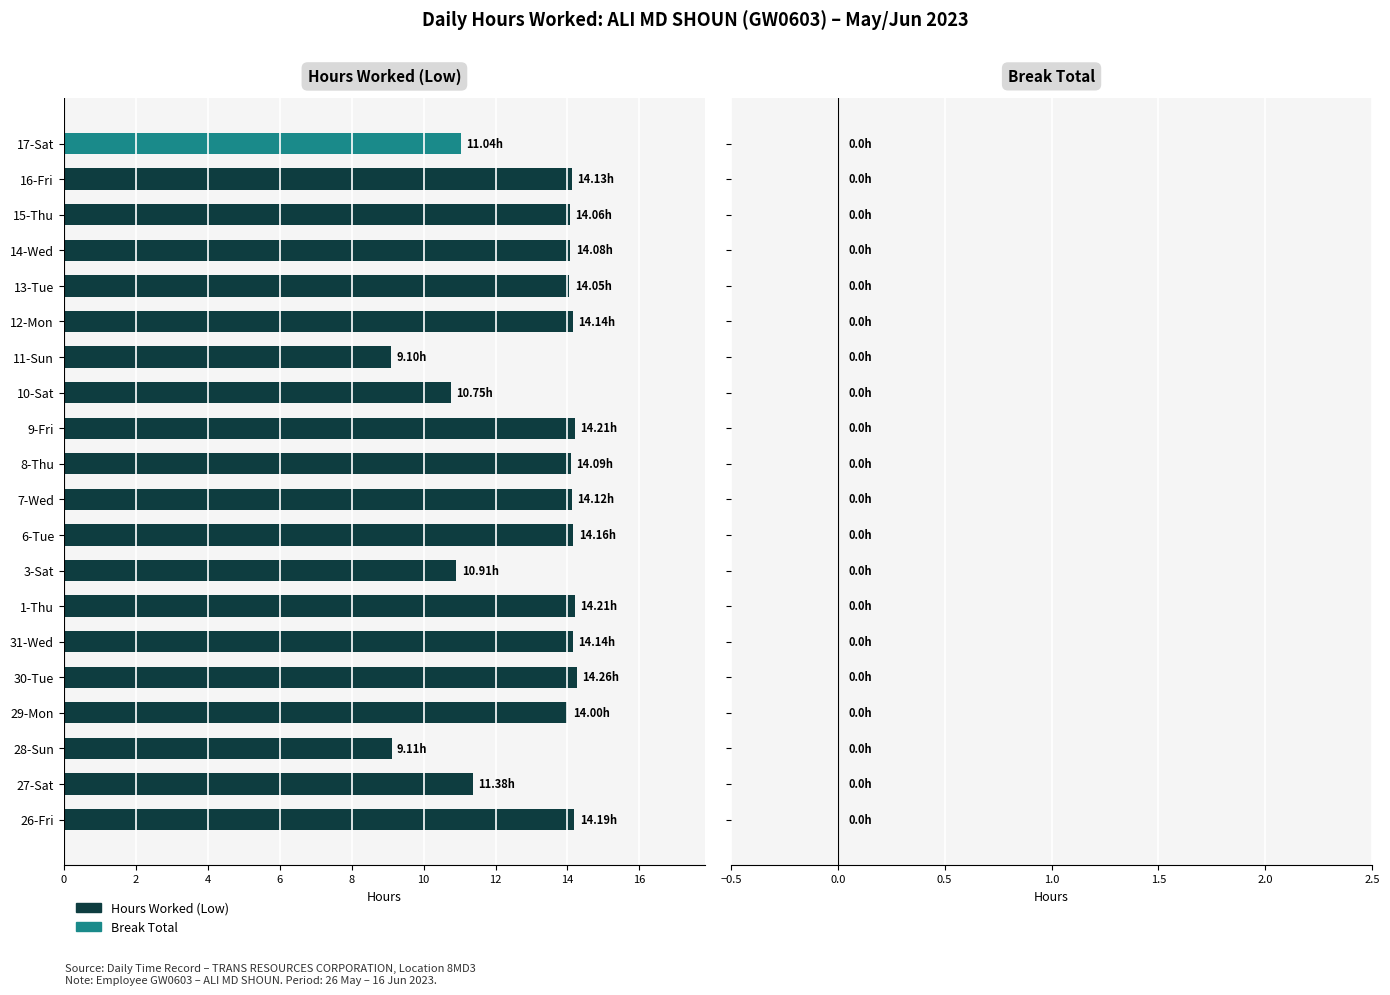

Approximately how many times larger is the value at 7-Wed compared to 14-Wed?

1.0